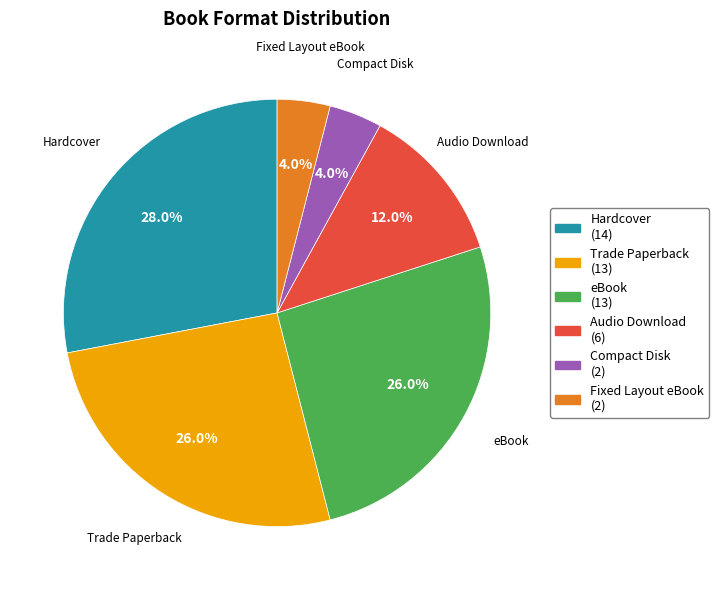

Approximately how many times larger is the value at Trade Paperback compared to Fixed Layout eBook?

6.5